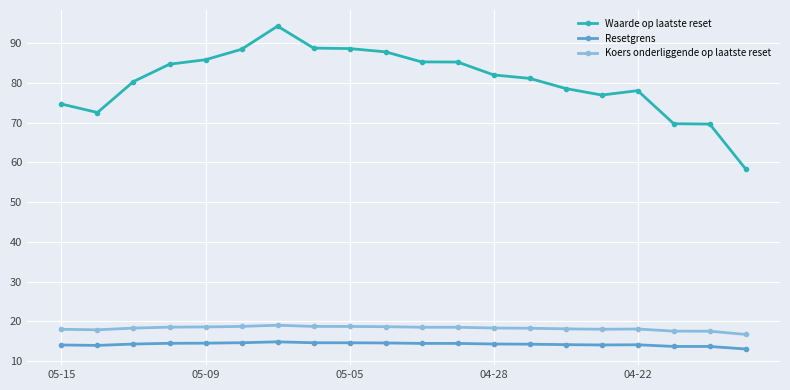

Which series has the widest spread of values?

Waarde op laatste reset